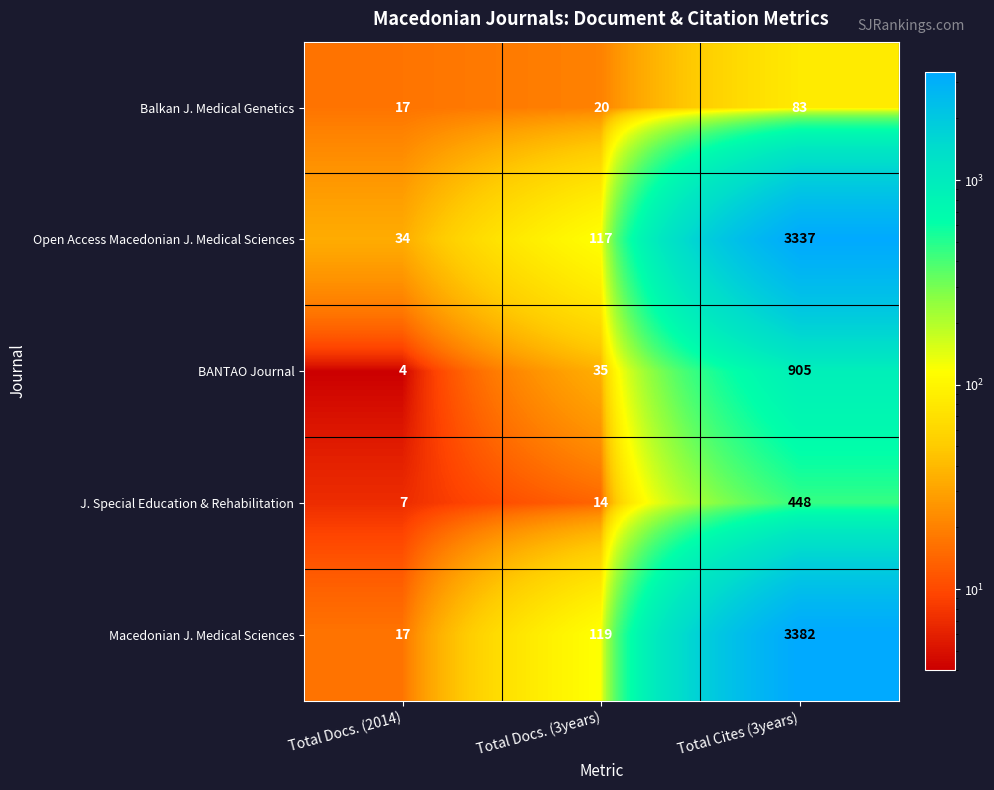

What is the difference between the BANTAO Journal values at Total Docs. (3years) and Total Cites (3years)?

870